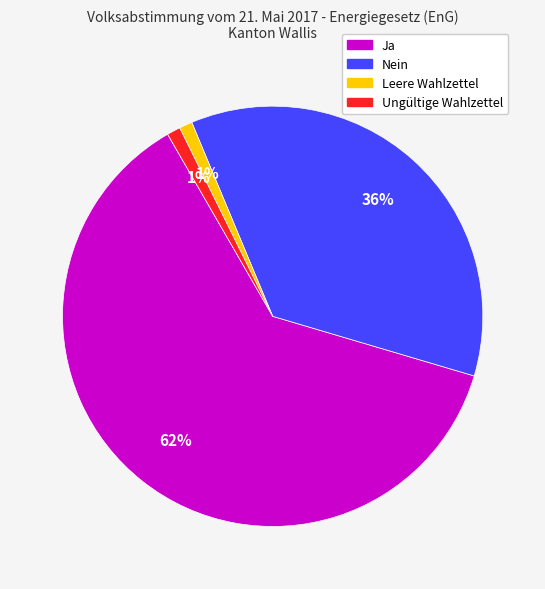

To the nearest percent, what percentage of the pie is Nein?

36%